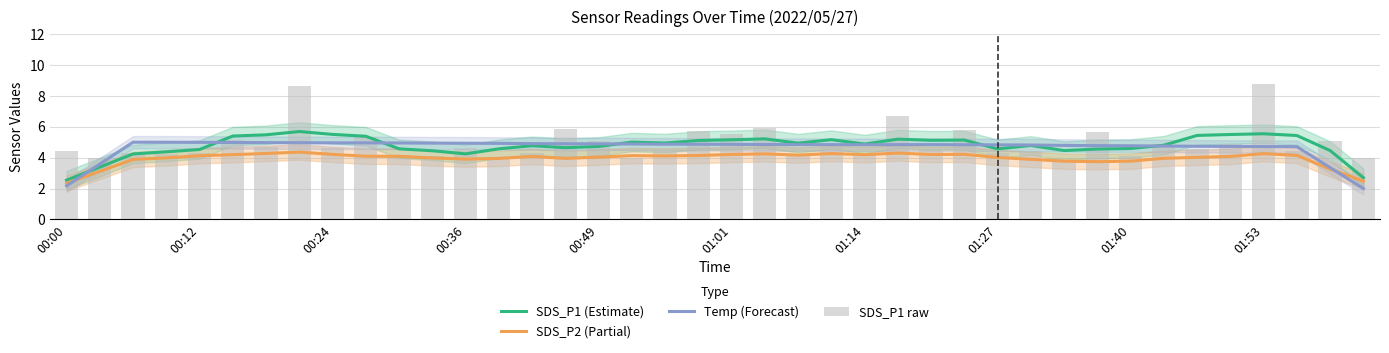

Which series has the largest range (max minus min)?

SDS_P1 raw